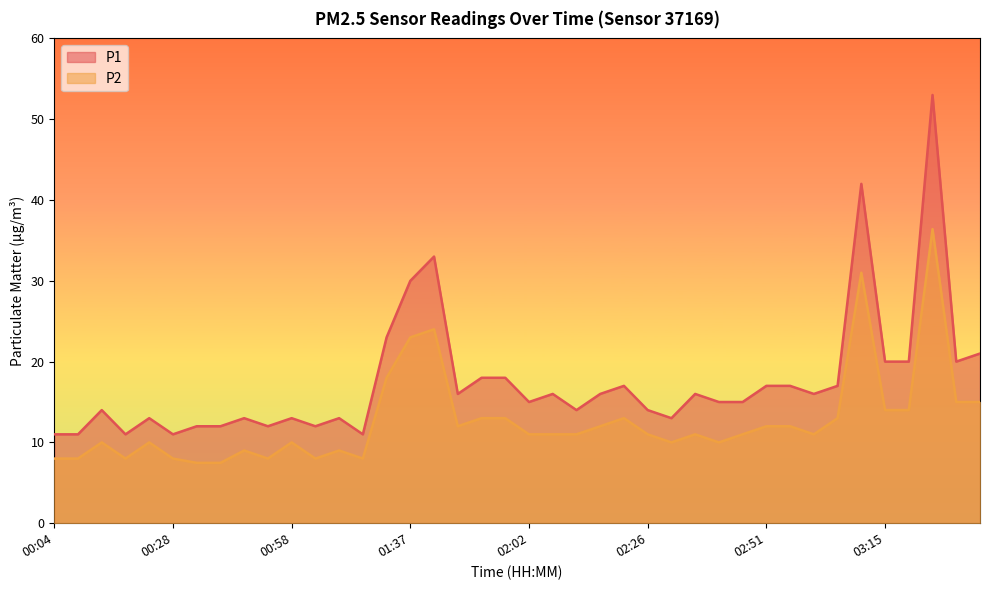

Where is P1 nearest to the value 32?

01:42